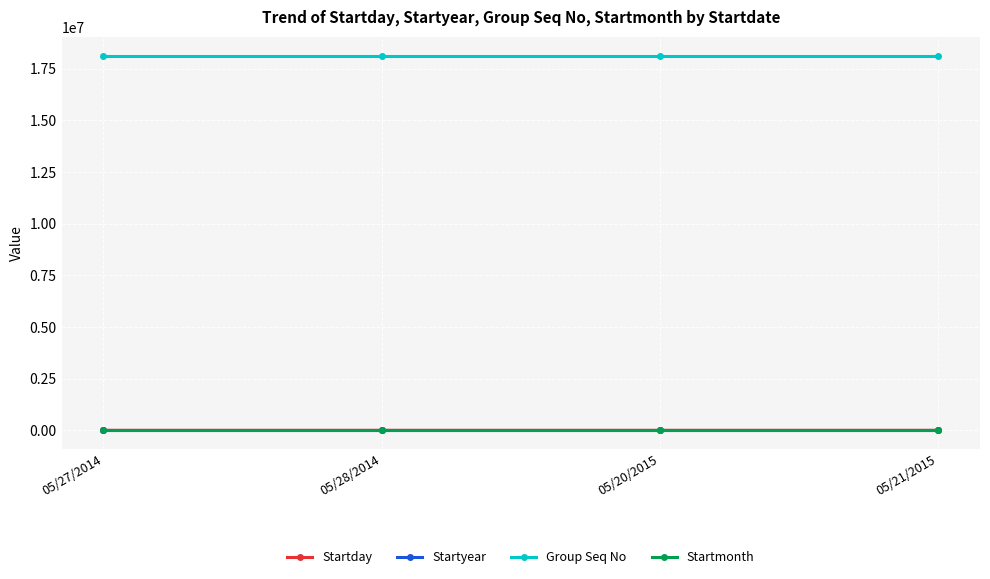

What is the label of the 3rd point from the right?

05/28/2014